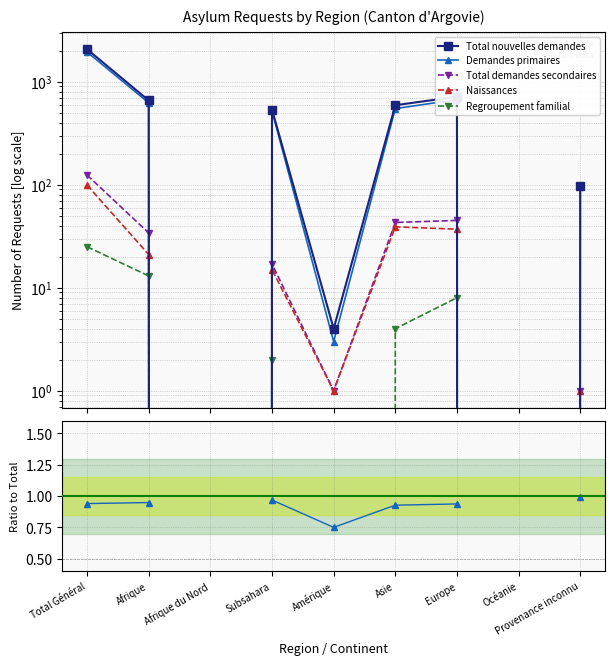

At which category is the sum across all series the highest?

Total Général